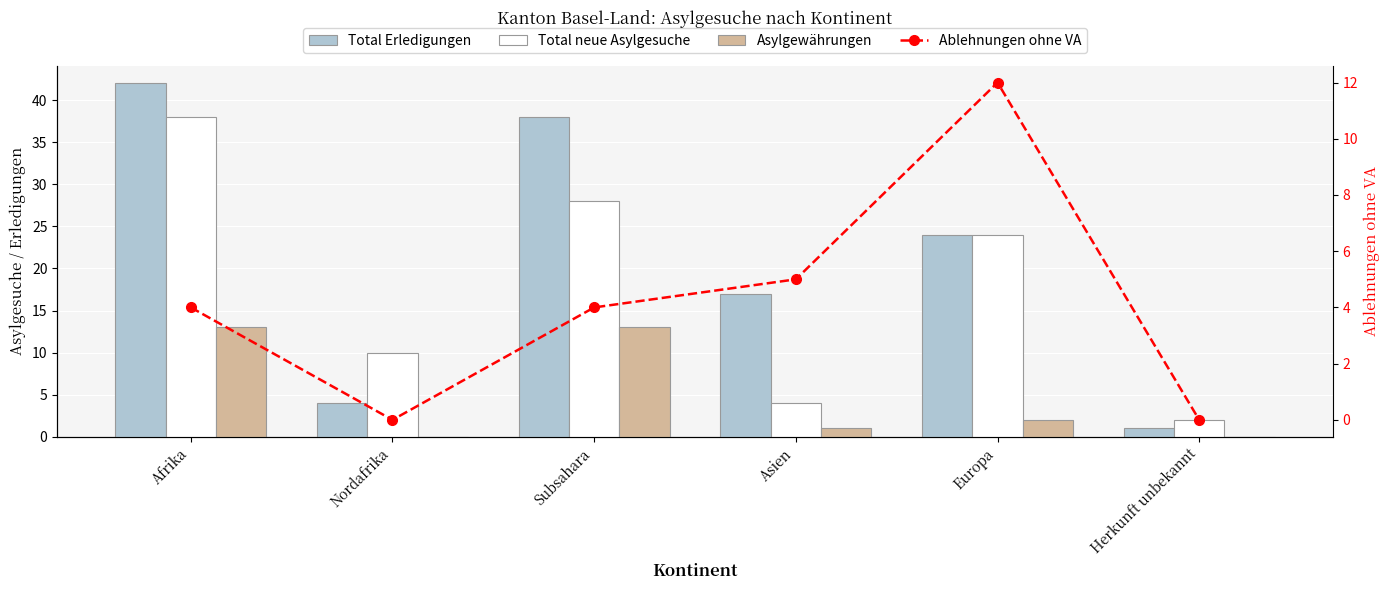

Rank the series by their maximum value, from lowest to highest.

Ablehnungen ohne VA, Asylgewährungen, Total neue Asylgesuche, Total Erledigungen